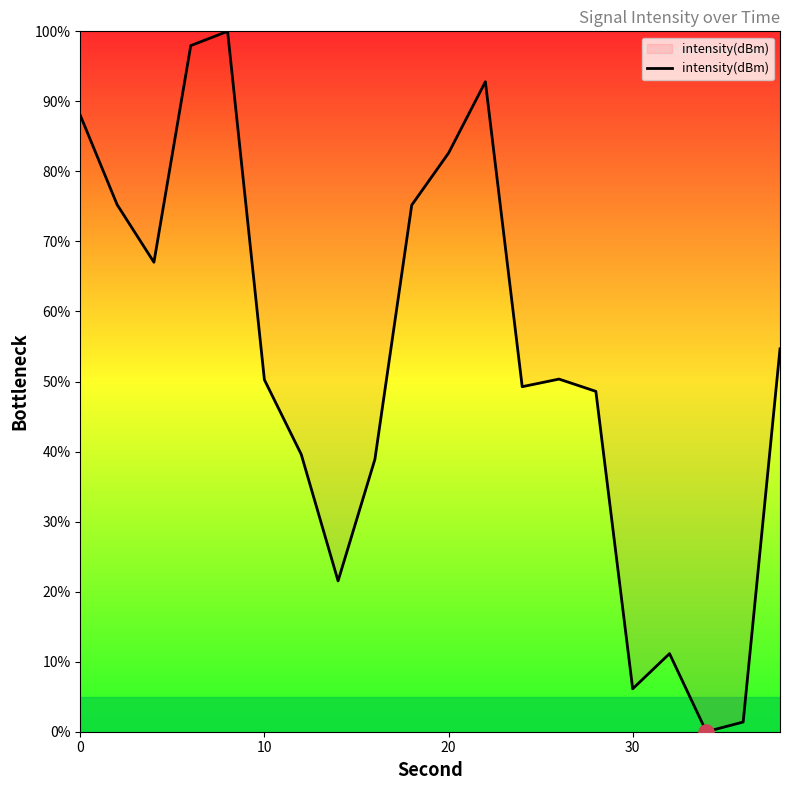

What is the greatest value displayed?

100.0